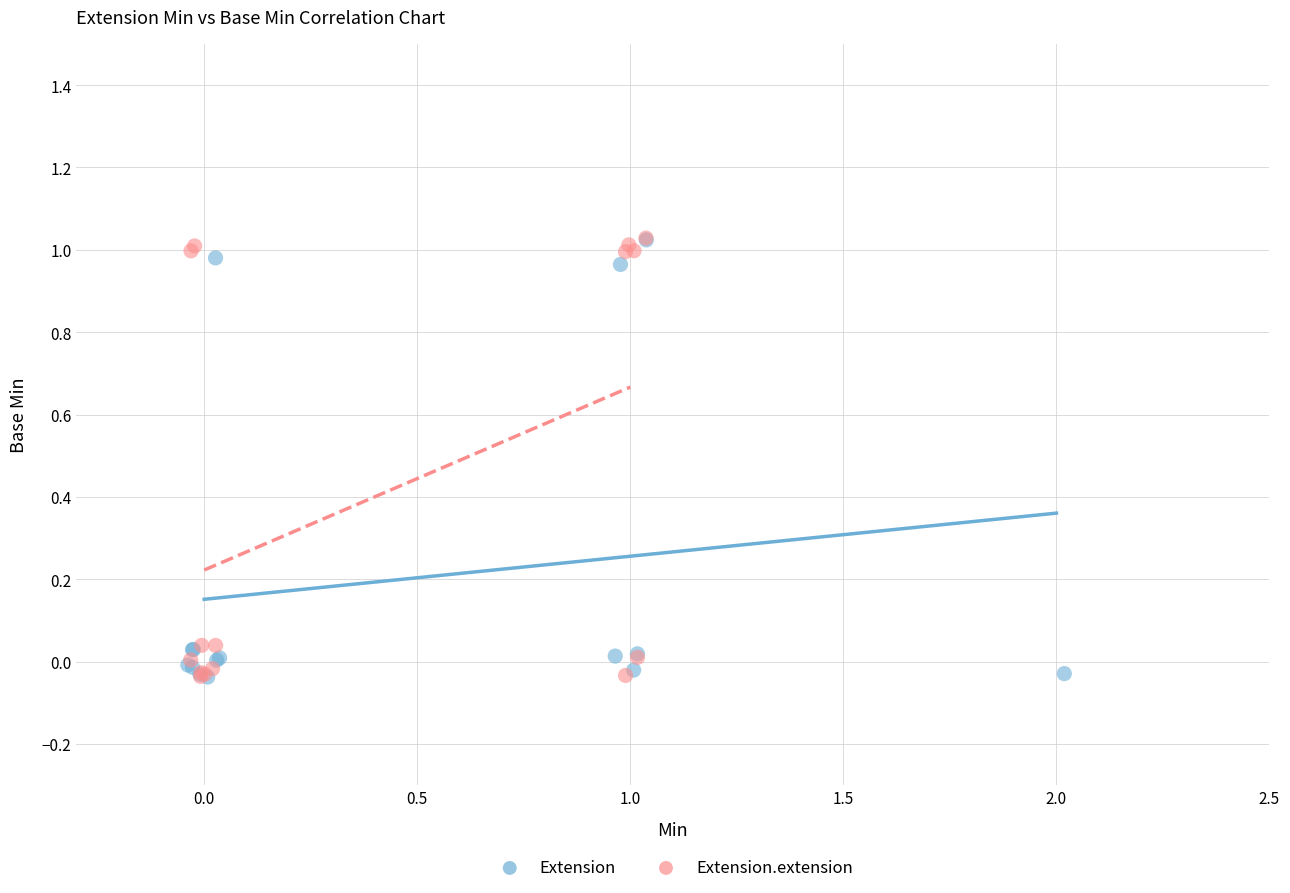

What are all the series names shown in the legend?

Extension, Extension.extension